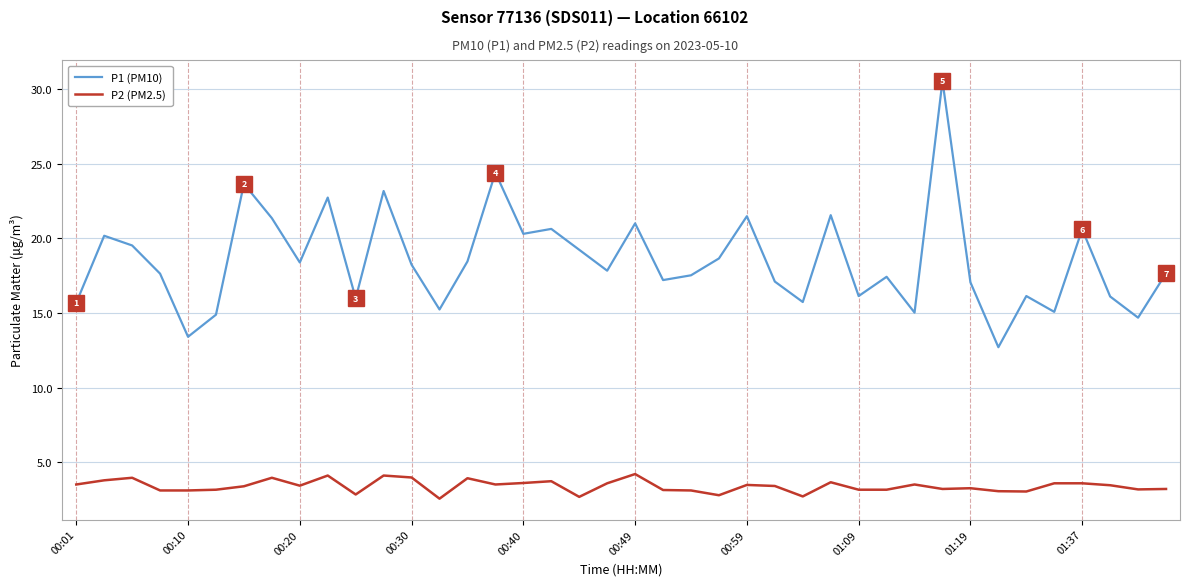

Which series has the largest total across all categories?

P1 (PM10)